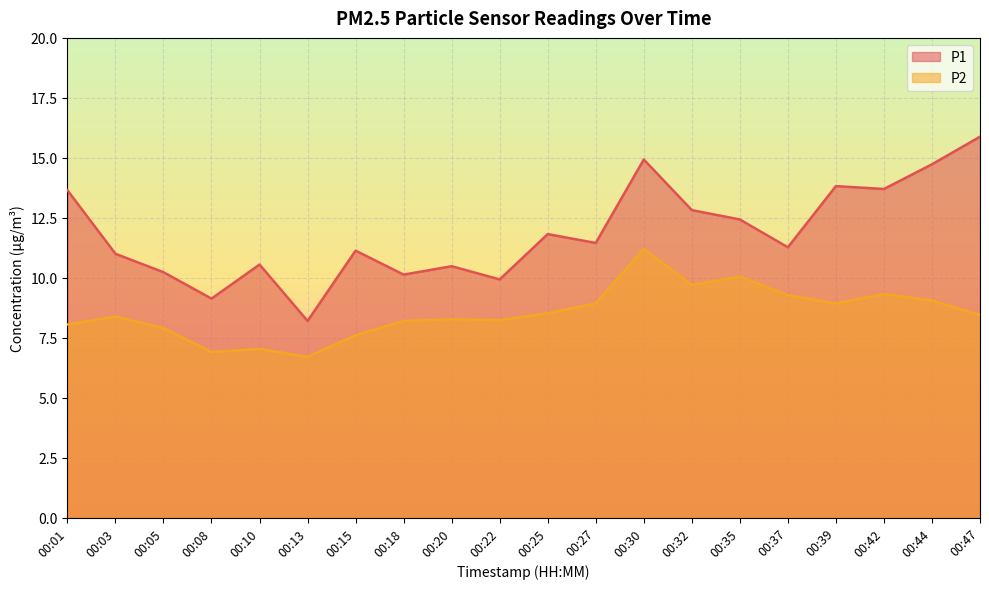

What is the approximate value of P1 at 00:08?

9.1